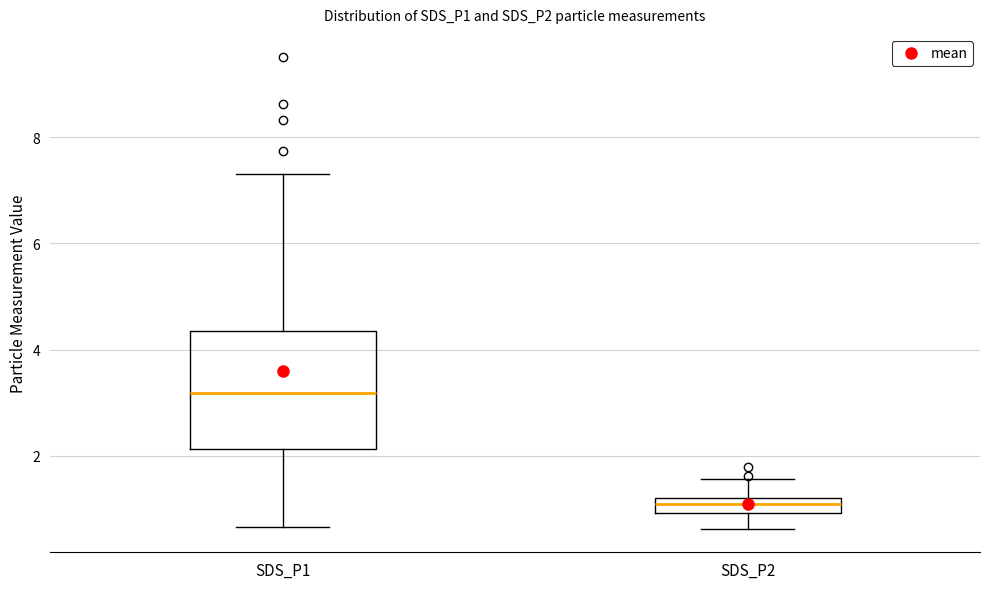

Which box's median line is the lowest?

SDS_P2